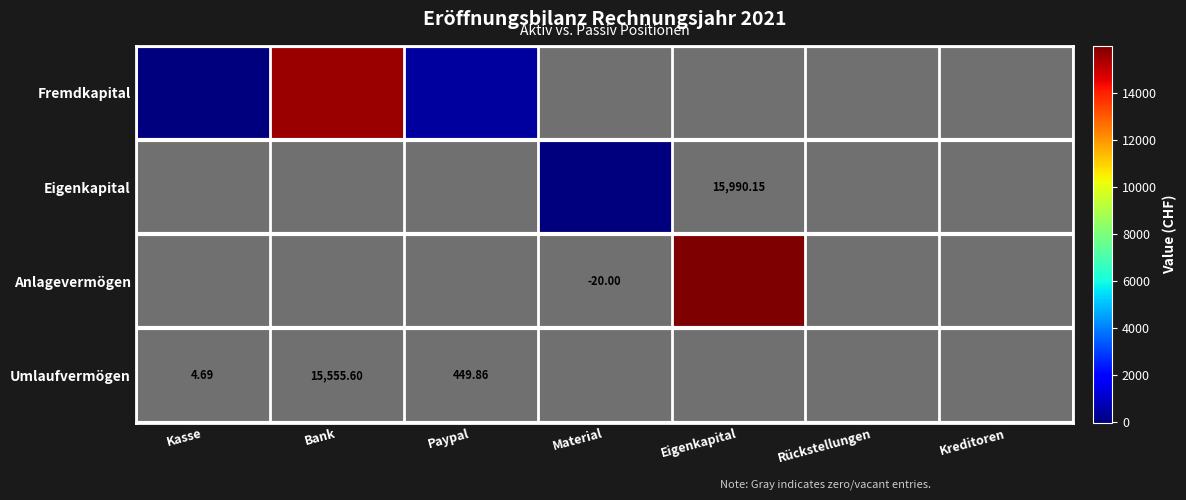

At which category does the chart reach its peak across all series?

Eigenkapital